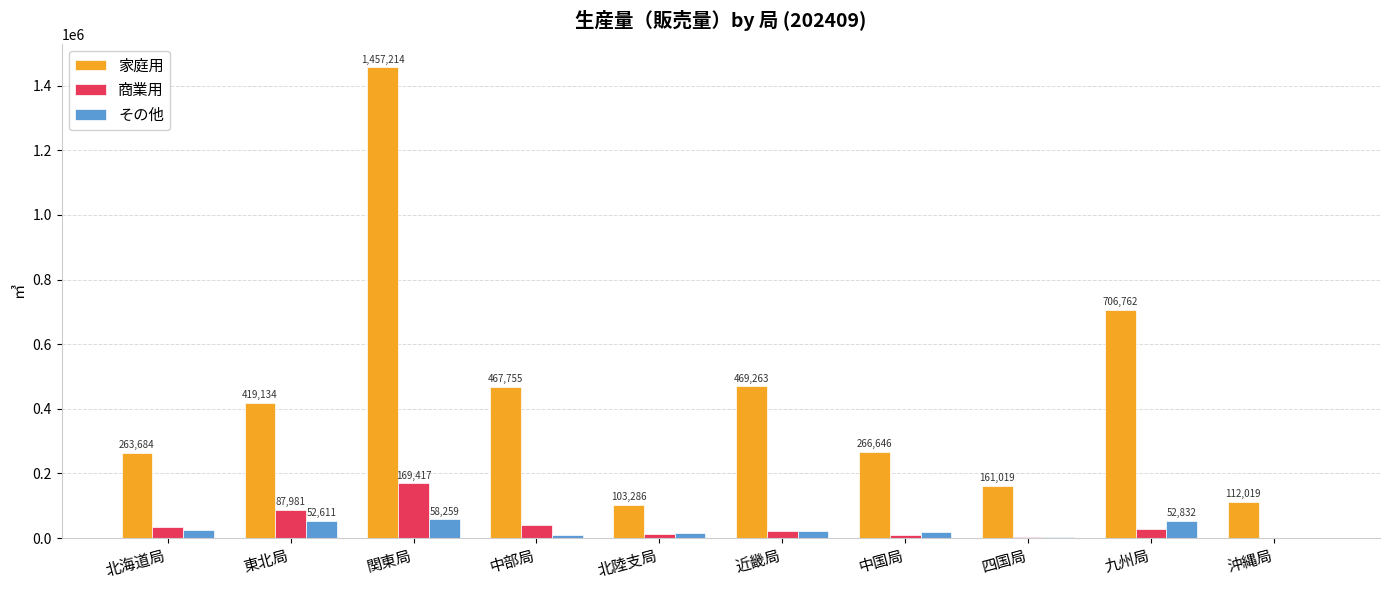

What is the maximum value shown in the chart?

1457214